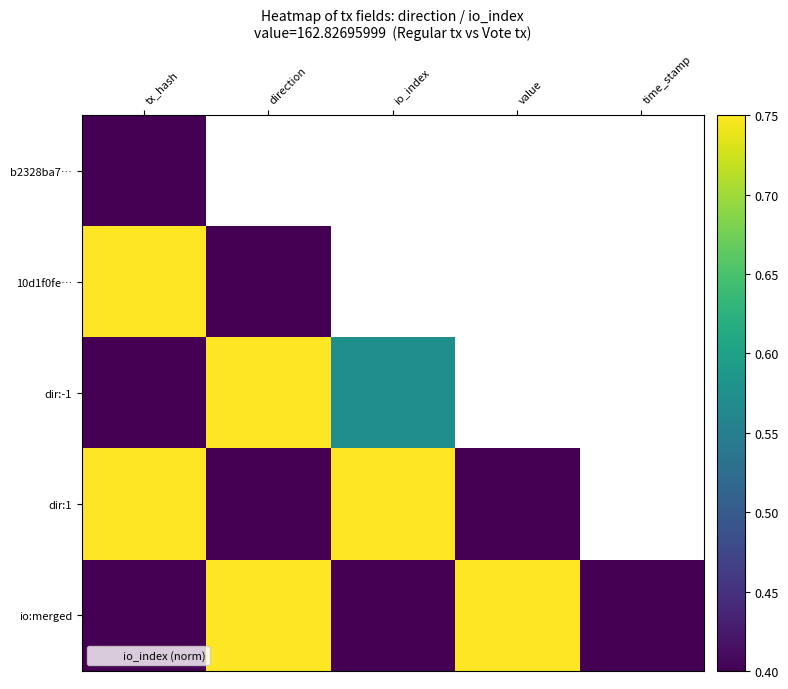

What is the maximum value shown in the chart?

0.8